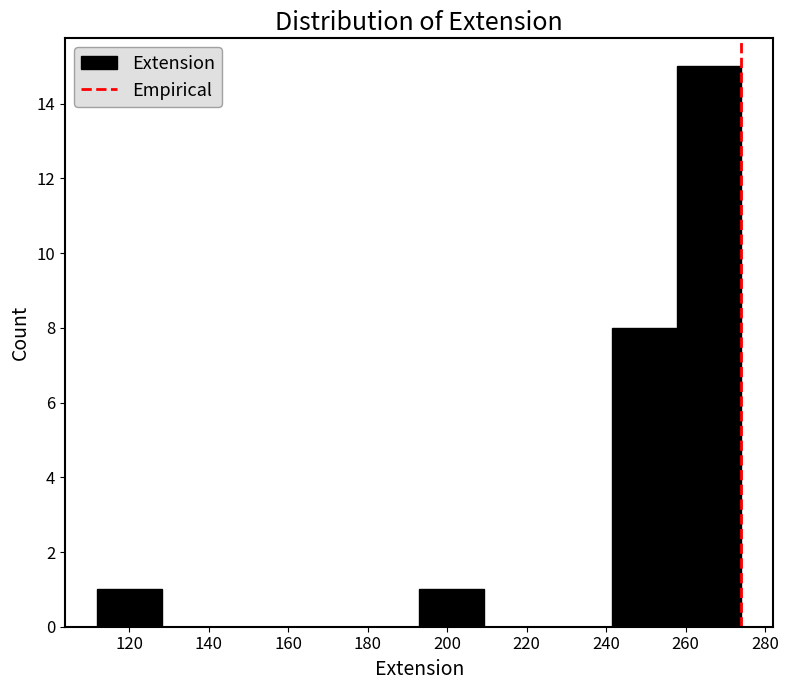

Reading left to right, list every bar in this chart as the range it spans on the x-axis followed by its height. Neither the bar edges nor the heights are printed on the chart, so give them approximately, as read against the axes.

112.0 to 128.2: 1
128.2 to 144.4: 0
144.4 to 160.6: 0
160.6 to 176.8: 0
176.8 to 193.0: 0
193.0 to 209.2: 1
209.2 to 225.4: 0
225.4 to 241.6: 0
241.6 to 257.8: 8
257.8 to 274.0: 15